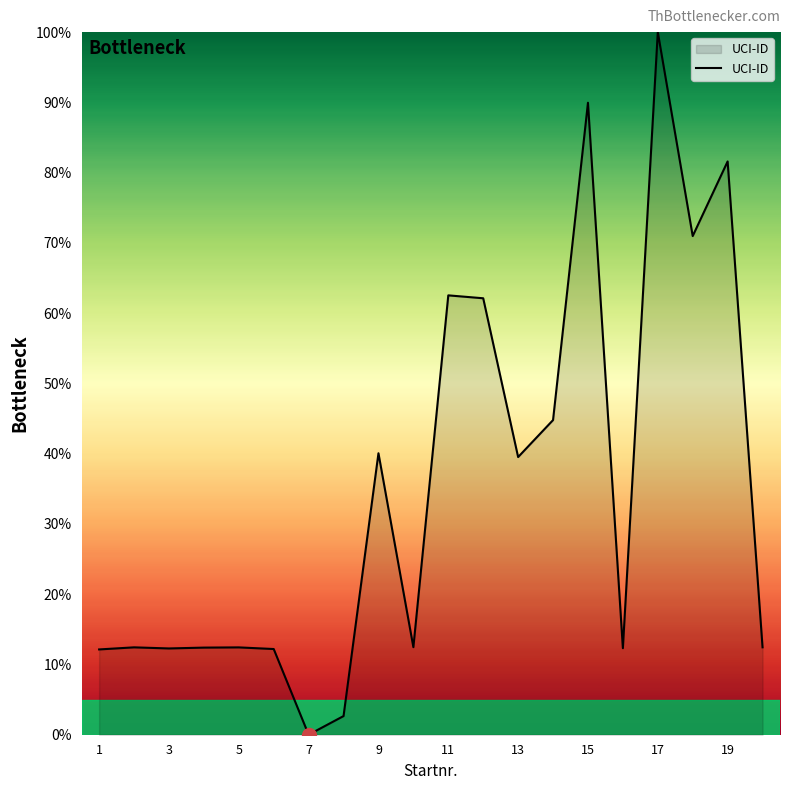

What is the difference between the maximum and minimum values?

100.0